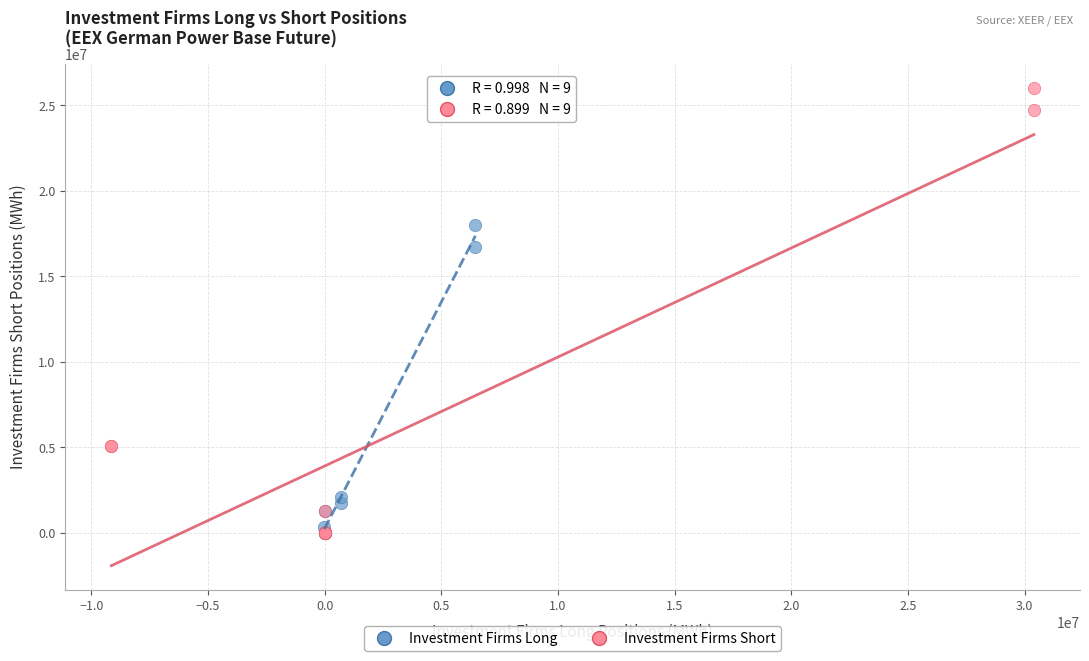

Which series reaches the maximum Y coordinate?

Investment Firms Short